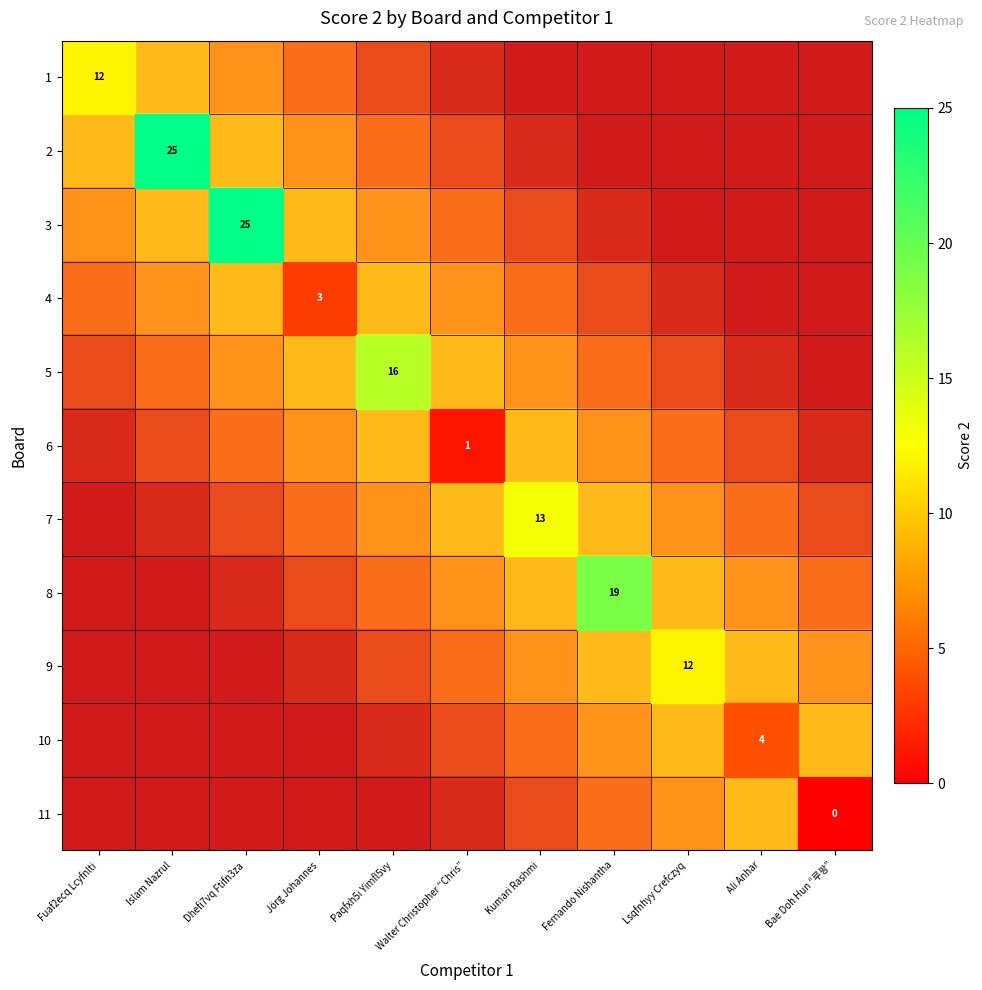

Which series has the largest total across all categories?

6